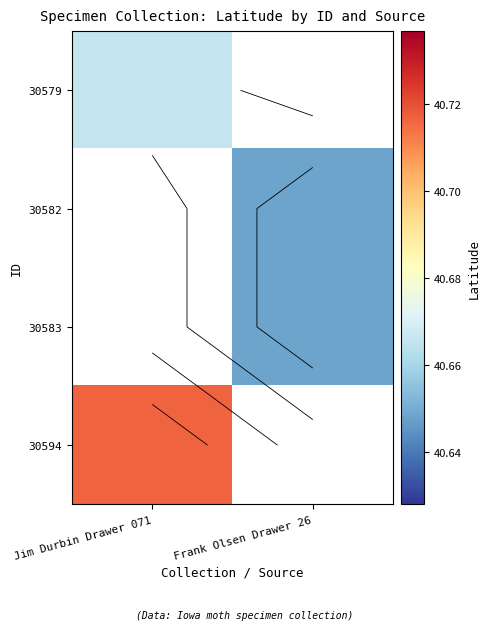

At which label does 30594 reach its minimum?

Jim Durbin Drawer 071